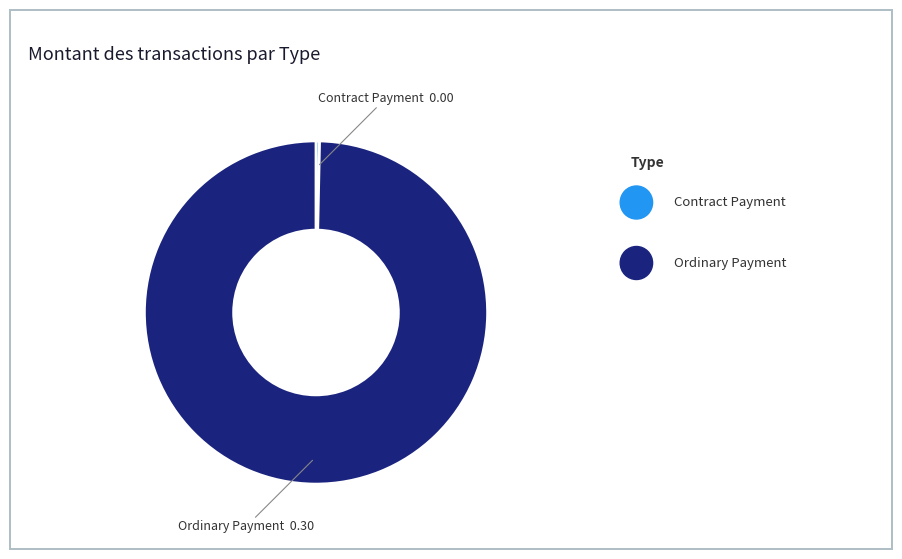

How many segments does this pie chart have?

2